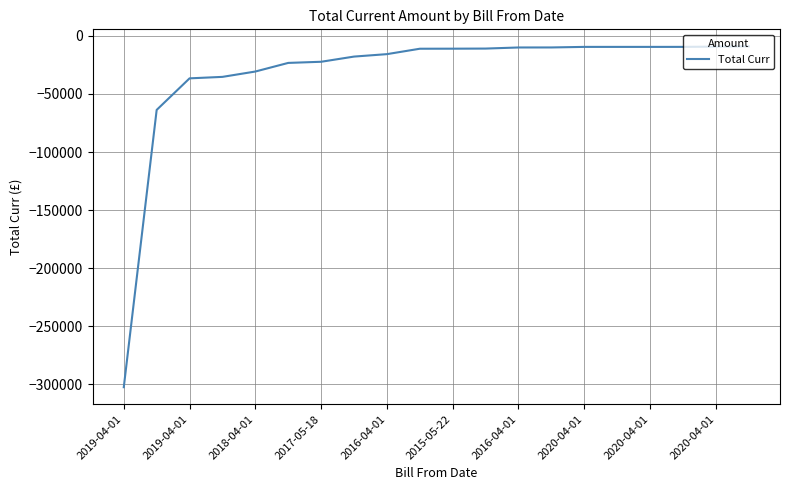

Is this an area chart (filled region under the line)?

No